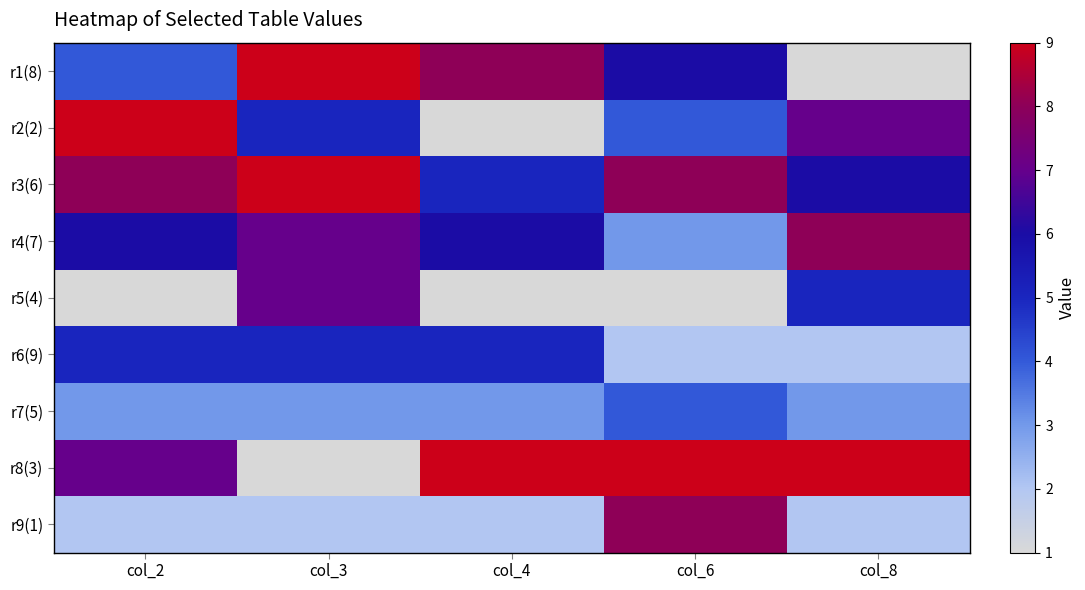

List the series in order of their peak value, highest first.

r1(8), r2(2), r3(6), r8(3), r4(7), r9(1), r5(4), r6(9), r7(5)